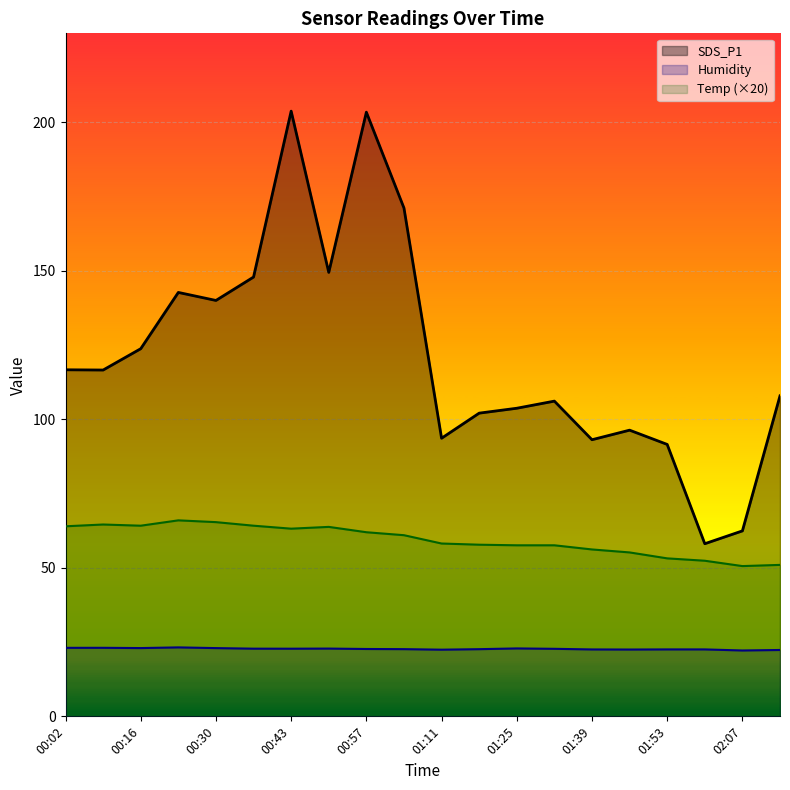

List the series in order of their peak value, lowest first.

Humidity, Temp (×20), SDS_P1